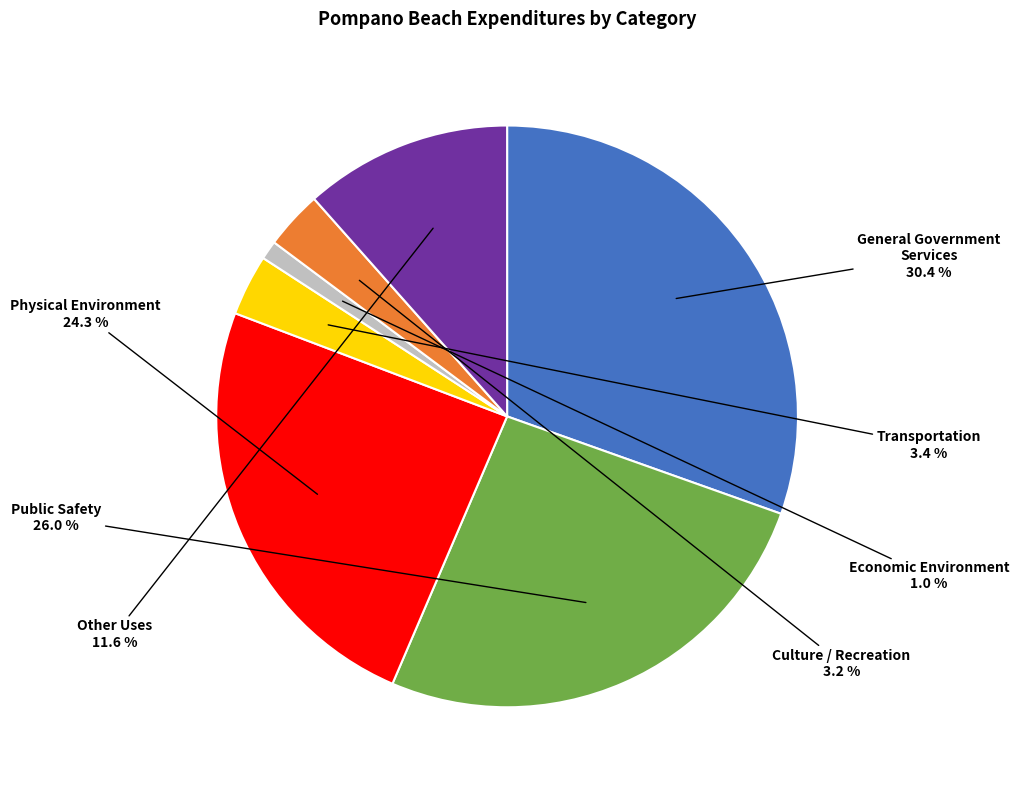

Is it true that Other Uses is 12% of the pie?

True